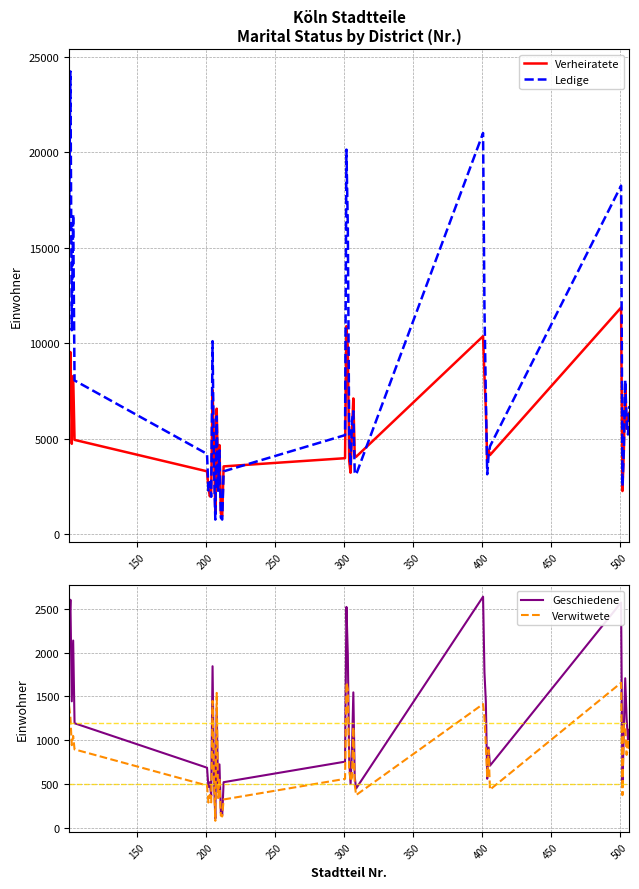

Which series has the largest total across all categories?

Ledige